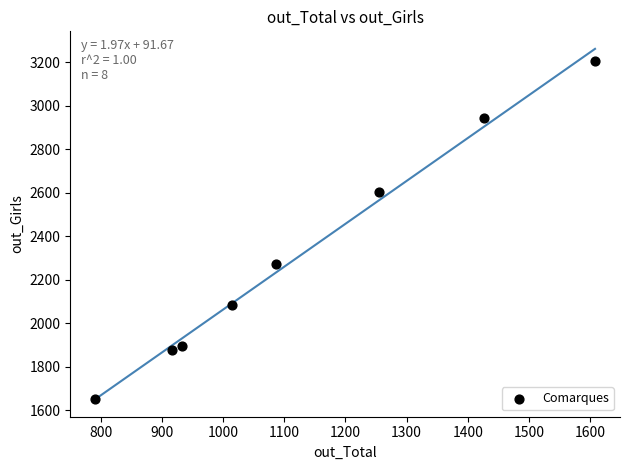

What is the range of Y values (max minus min)?

1554